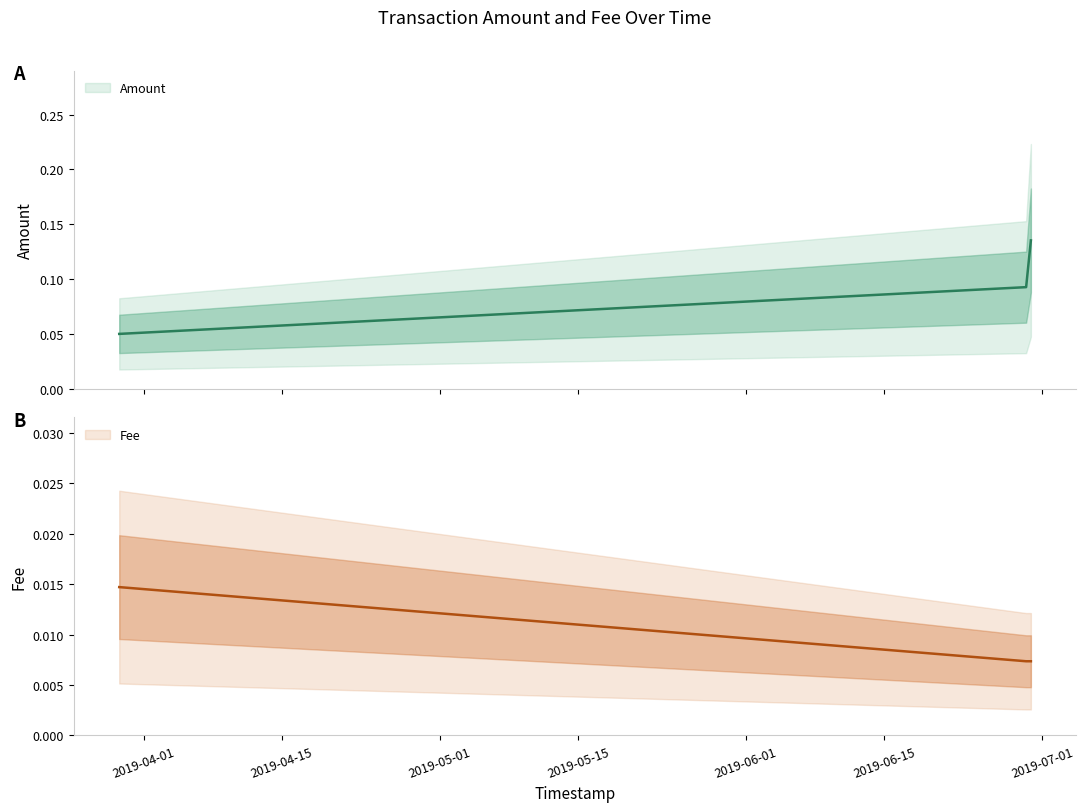

Is this an area chart (filled region under the line)?

No